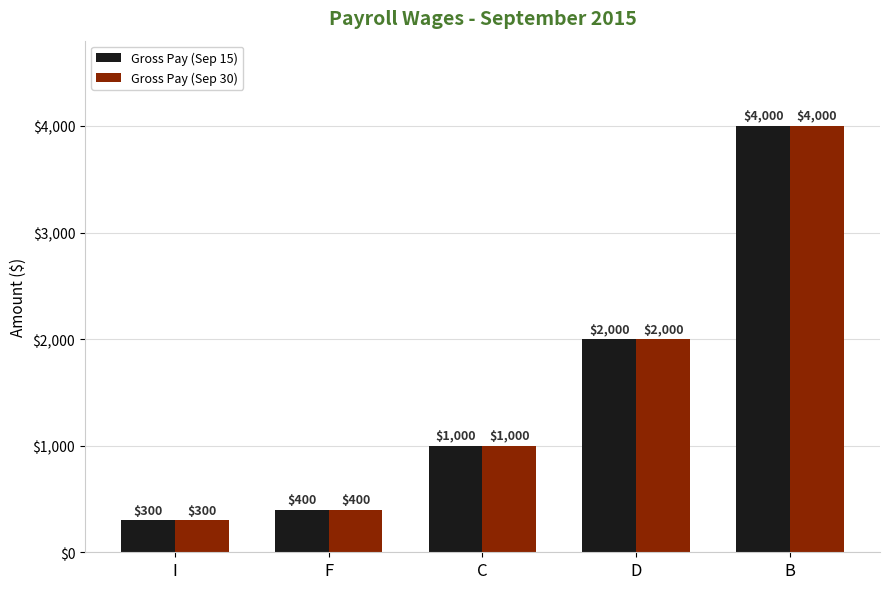

Rank the categories by Gross Pay (Sep 15) value from lowest to highest.

I, F, C, D, B